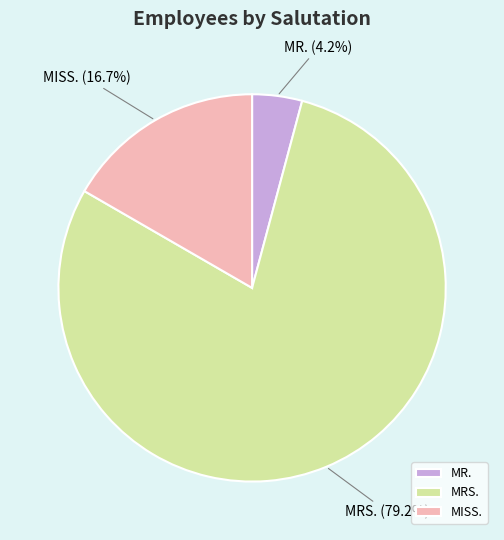

Rank the categories by value from lowest to highest.

MR., MISS., MRS.